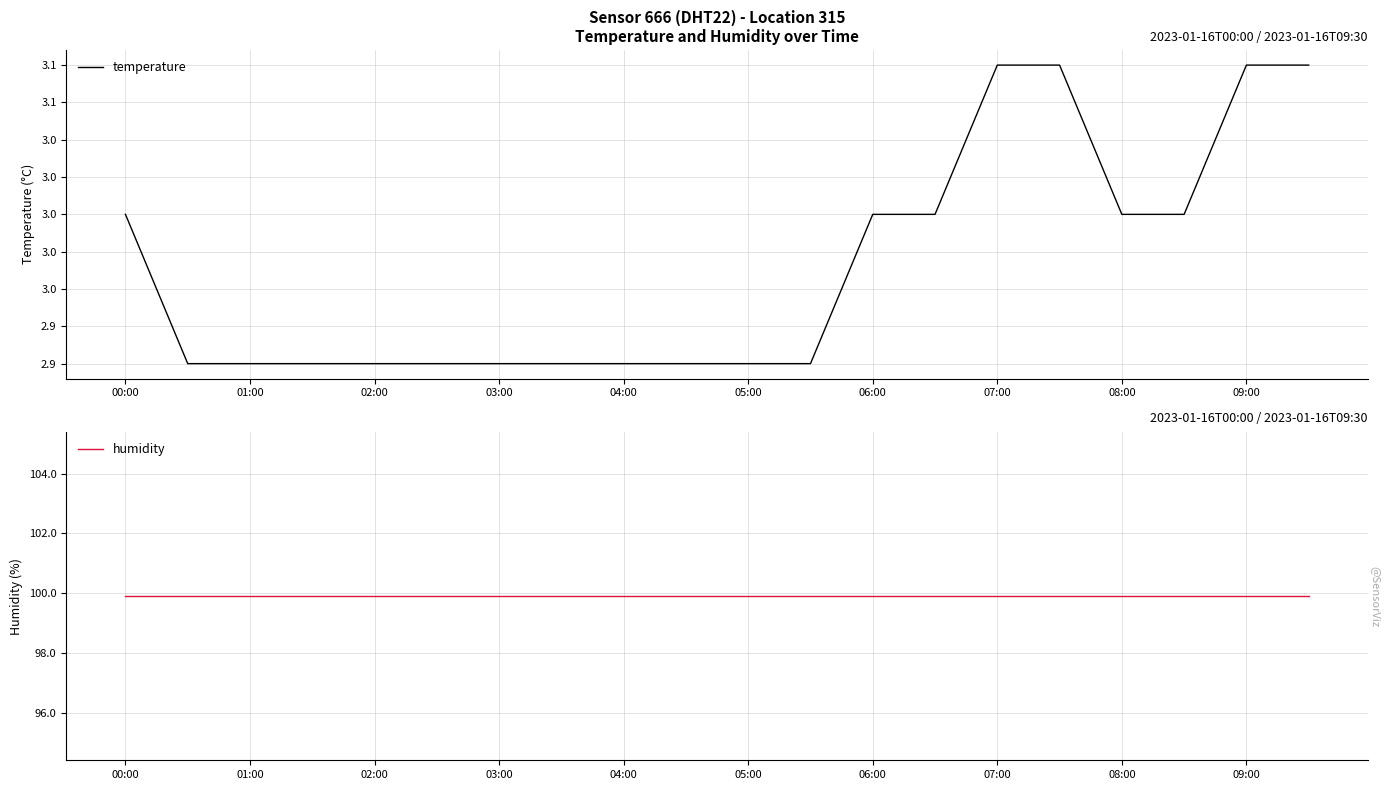

Rank the series by their average value, from highest to lowest.

humidity, temperature